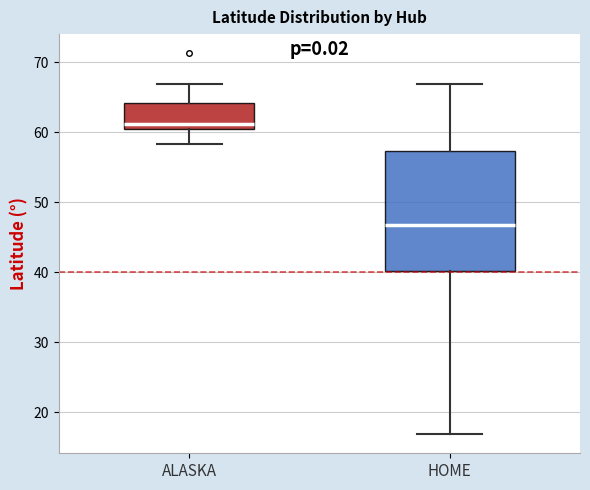

Where does the lower whisker of the box for ALASKA end on the y-axis? The values are not printed on the chart, so give them approximately, as read against the axis.

58